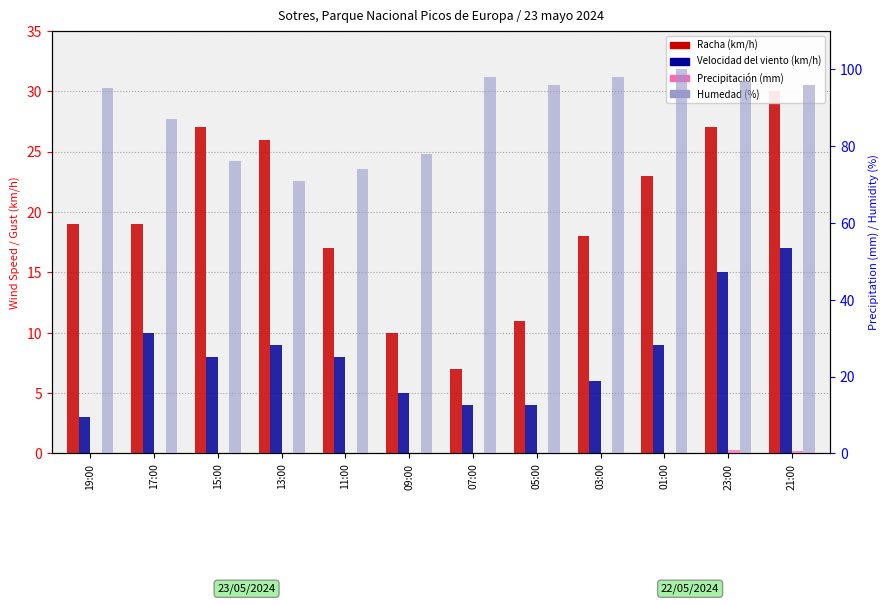

Between 19:00 and 17:00, which series saw the biggest shift?

Humedad (%)